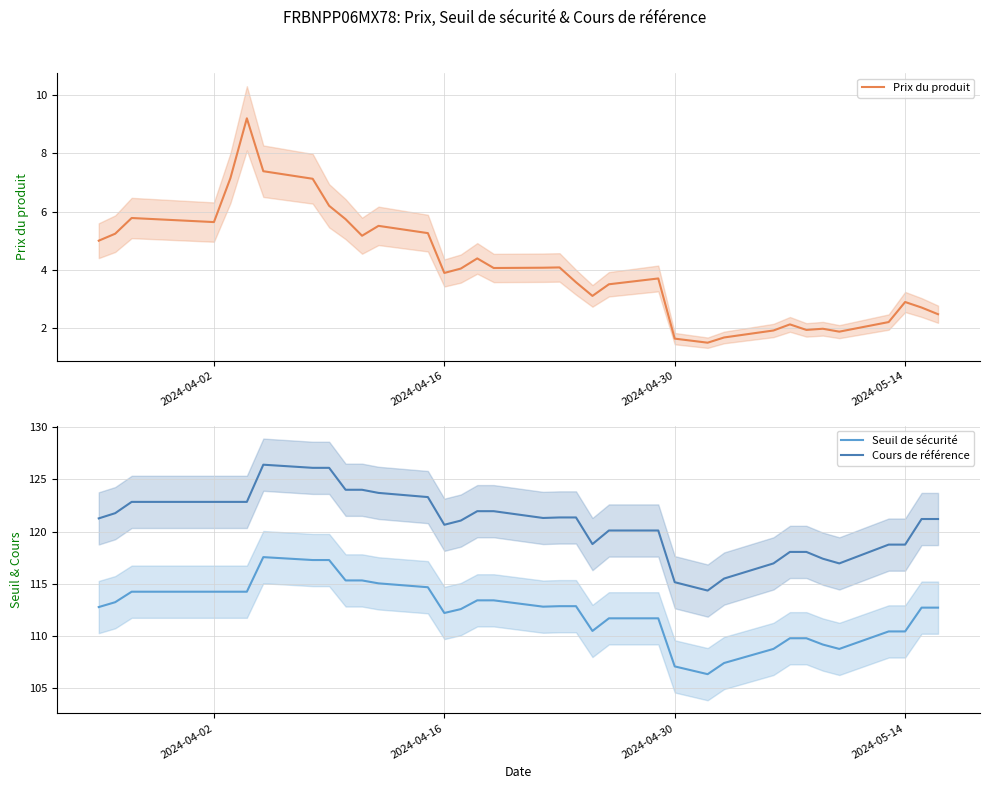

What is the lowest value of the Prix du produit series?

1.5